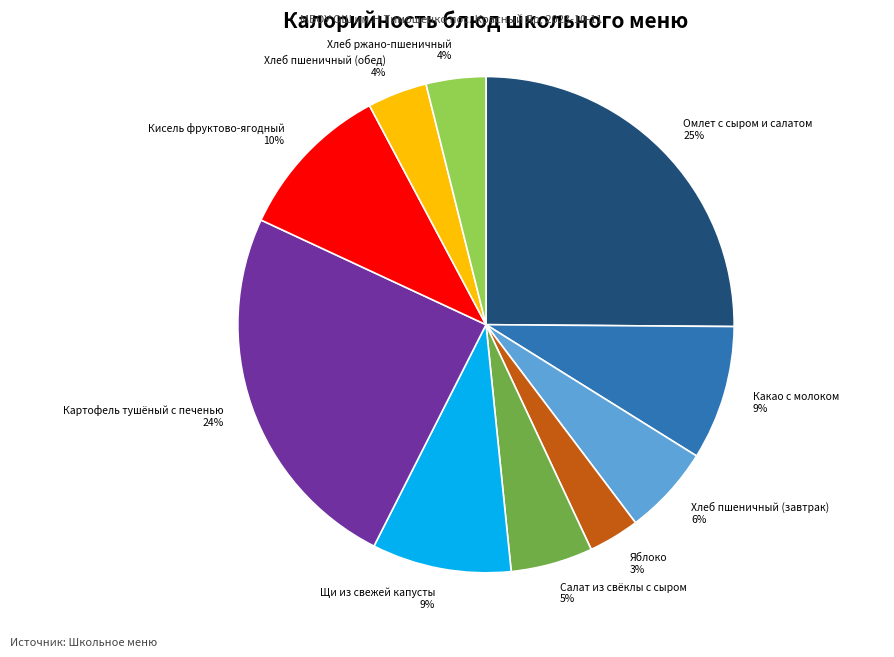

Which has a higher value, Картофель тушёный с печенью or Какао с молоком?

Картофель тушёный с печенью